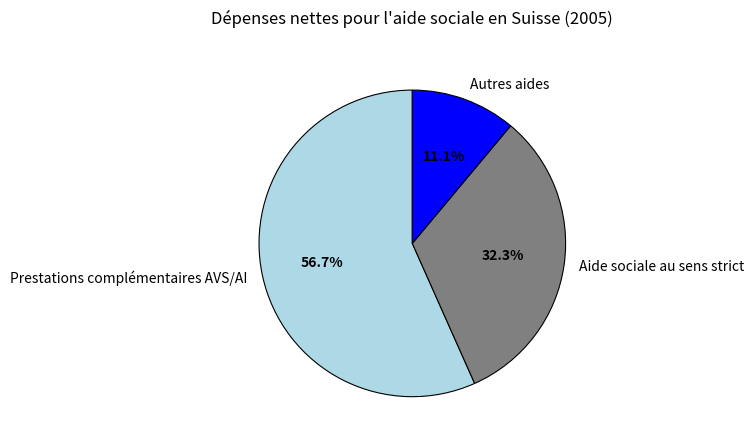

Does Autres aides represent more than half of the total?

No